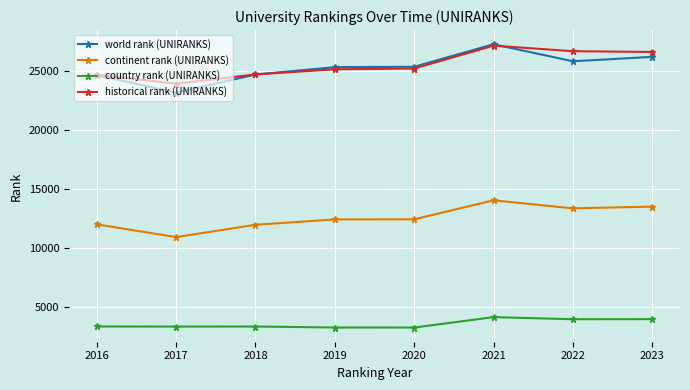

True or false: world rank (UNIRANKS) and country rank (UNIRANKS) cross at least once.

False